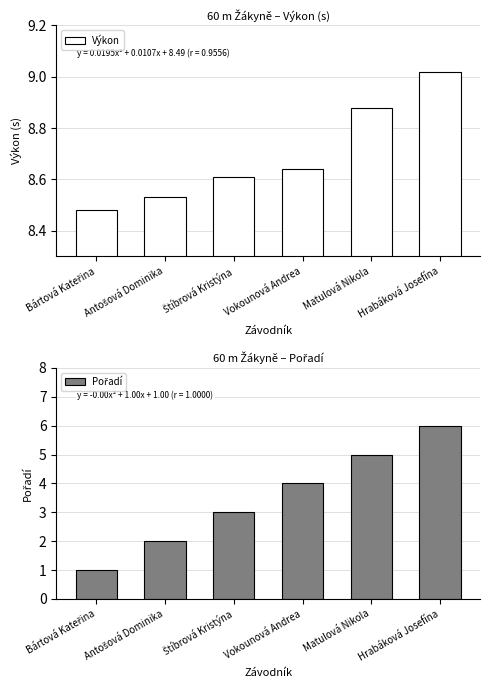

Reading left to right, what are all the values shown in this chart?

Výkon: 8.5	8.5	8.6	8.6	8.9	9.0
Pořadí: 1.0	2.0	3.0	4.0	5.0	6.0